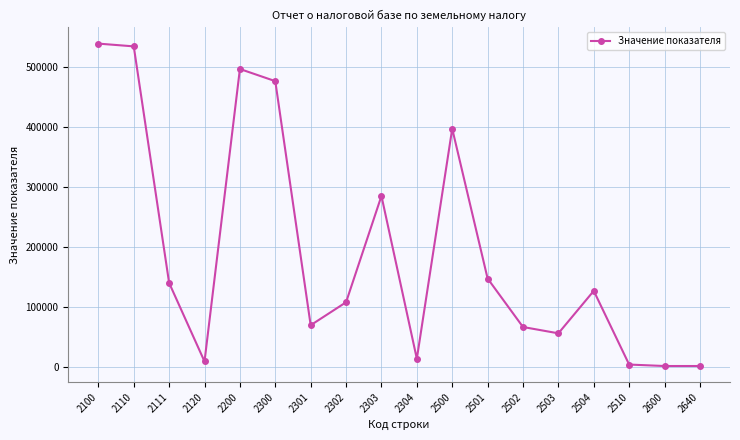

Count the number of data series in this chart.

1